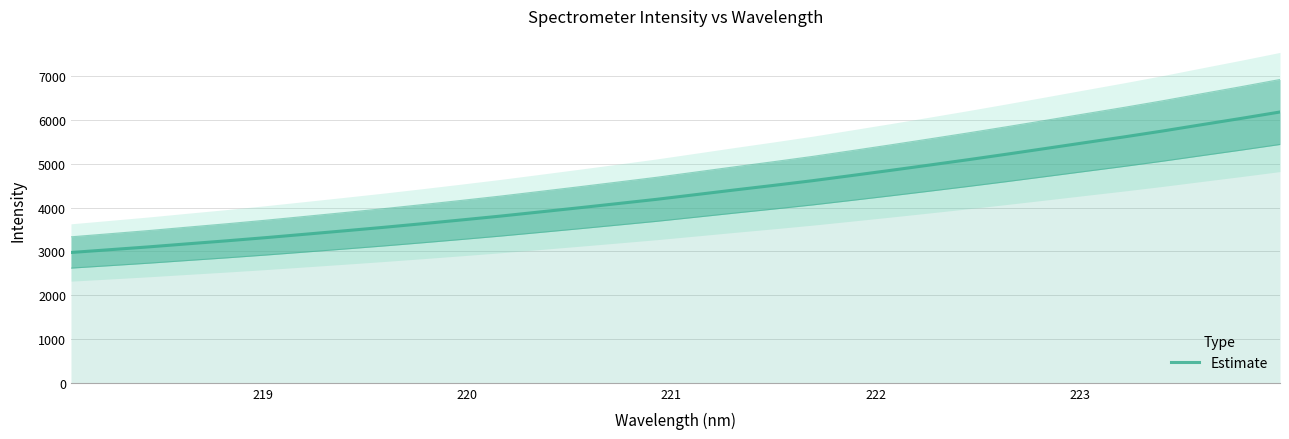

Reading right to left, extract all data points from this chart.

6181.5	6034.8	5892.9	5749.4	5613.2	5482.5	5350.8	5220.3	5093.0	4969.8	4848.2	4730.1	4613.0	4505.6	4401.2	4294.1	4187.6	4090.0	3993.1	3898.6	3804.9	3717.1	3631.3	3548.1	3468.9	3391.4	3314.4	3241.8	3173.2	3103.2	3038.6	2974.7